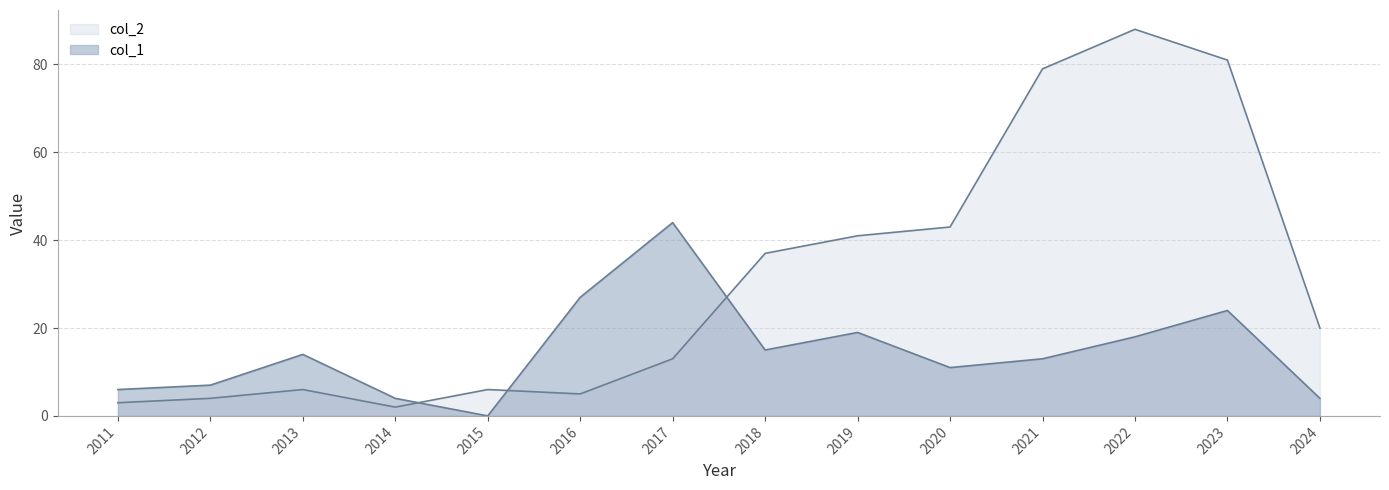

What is the maximum value shown in the chart?

88